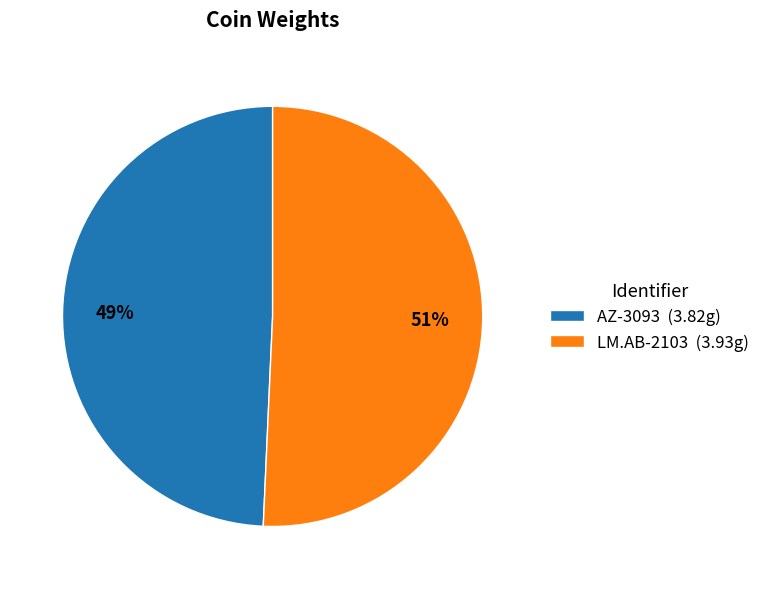

To the nearest percent, what is the combined percentage of LM.AB-2103 (3.93g) and AZ-3093 (3.82g)?

100%